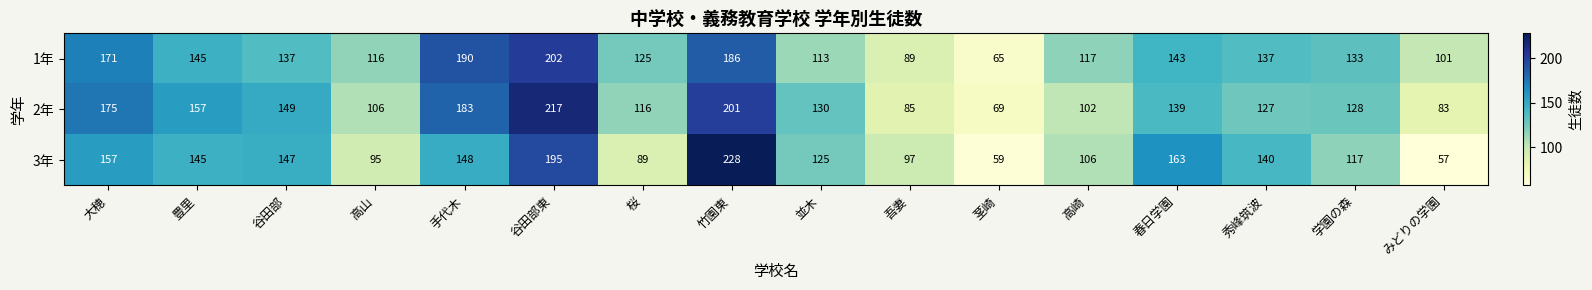

At which category is the sum across all series the highest?

竹園東